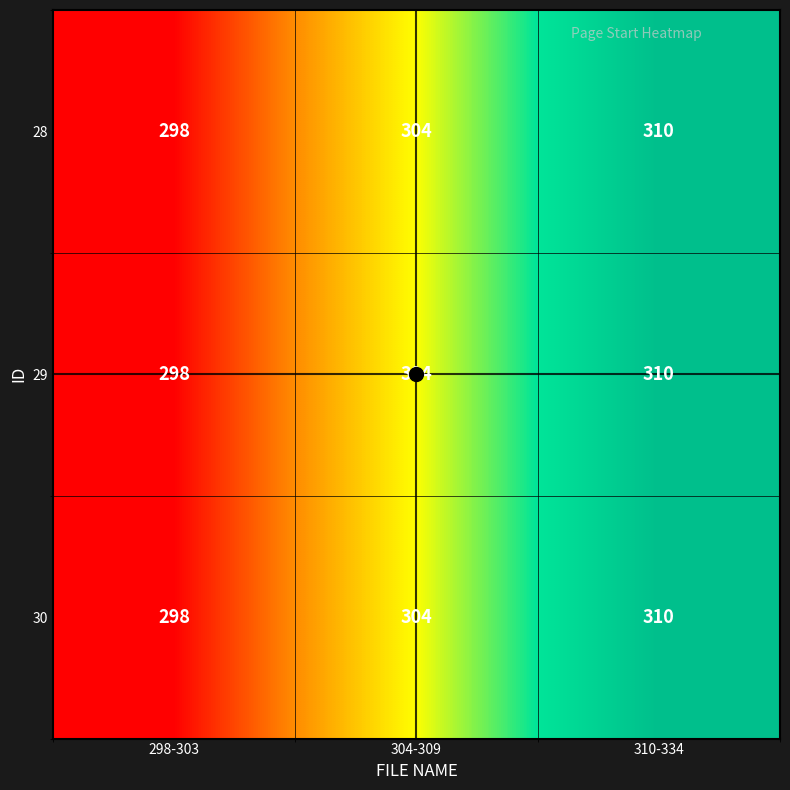

What is the sum of all 30 values?

912